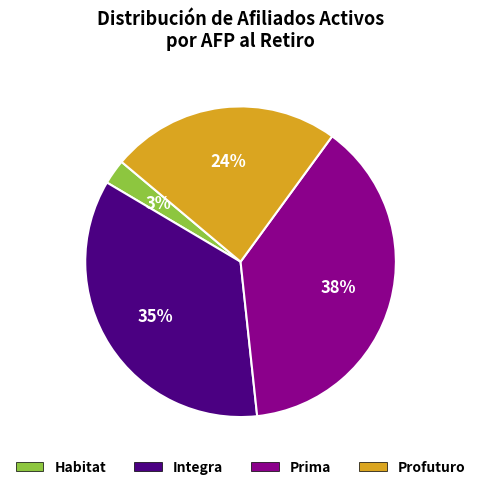

Is the sum of Integra and Prima greater than half?

Yes